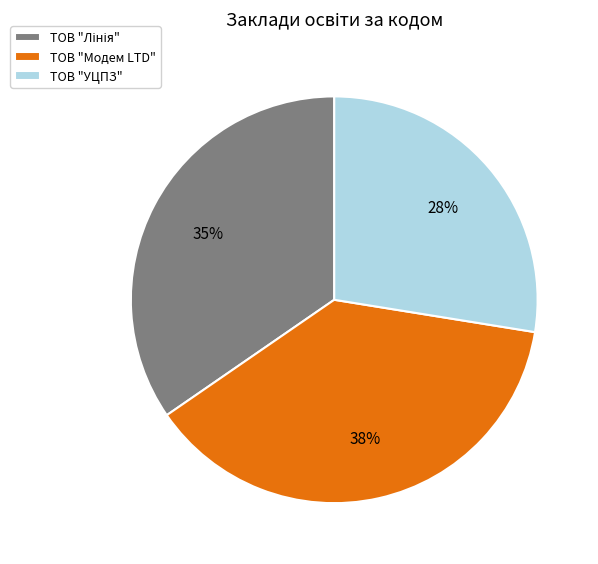

Between ТОВ "Модем LTD" and ТОВ "УЦПЗ", which is larger?

ТОВ "Модем LTD"